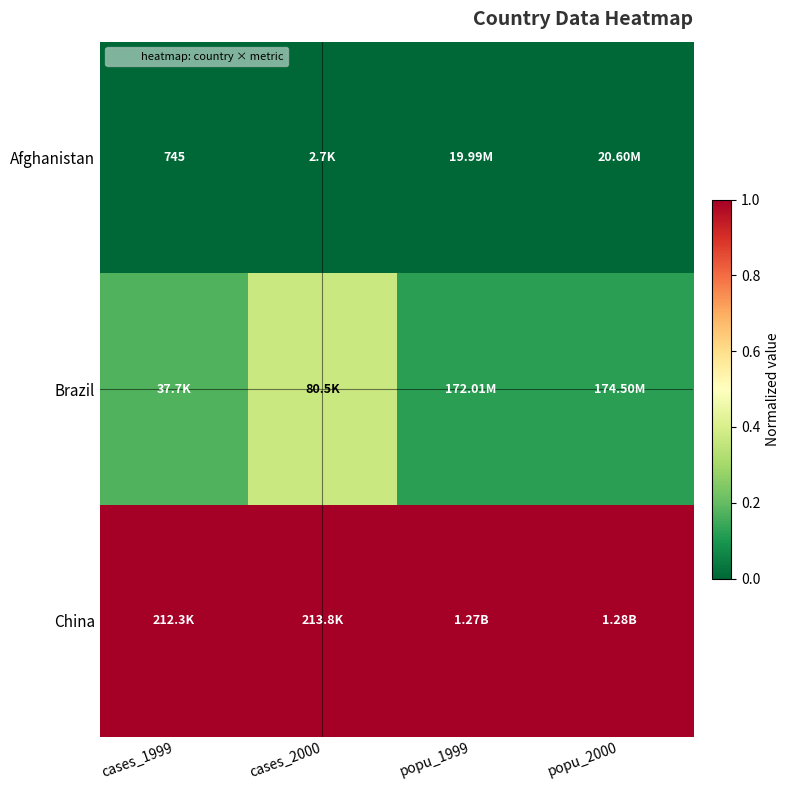

What is the difference between the maximum and minimum values in the Brazil series?

0.2